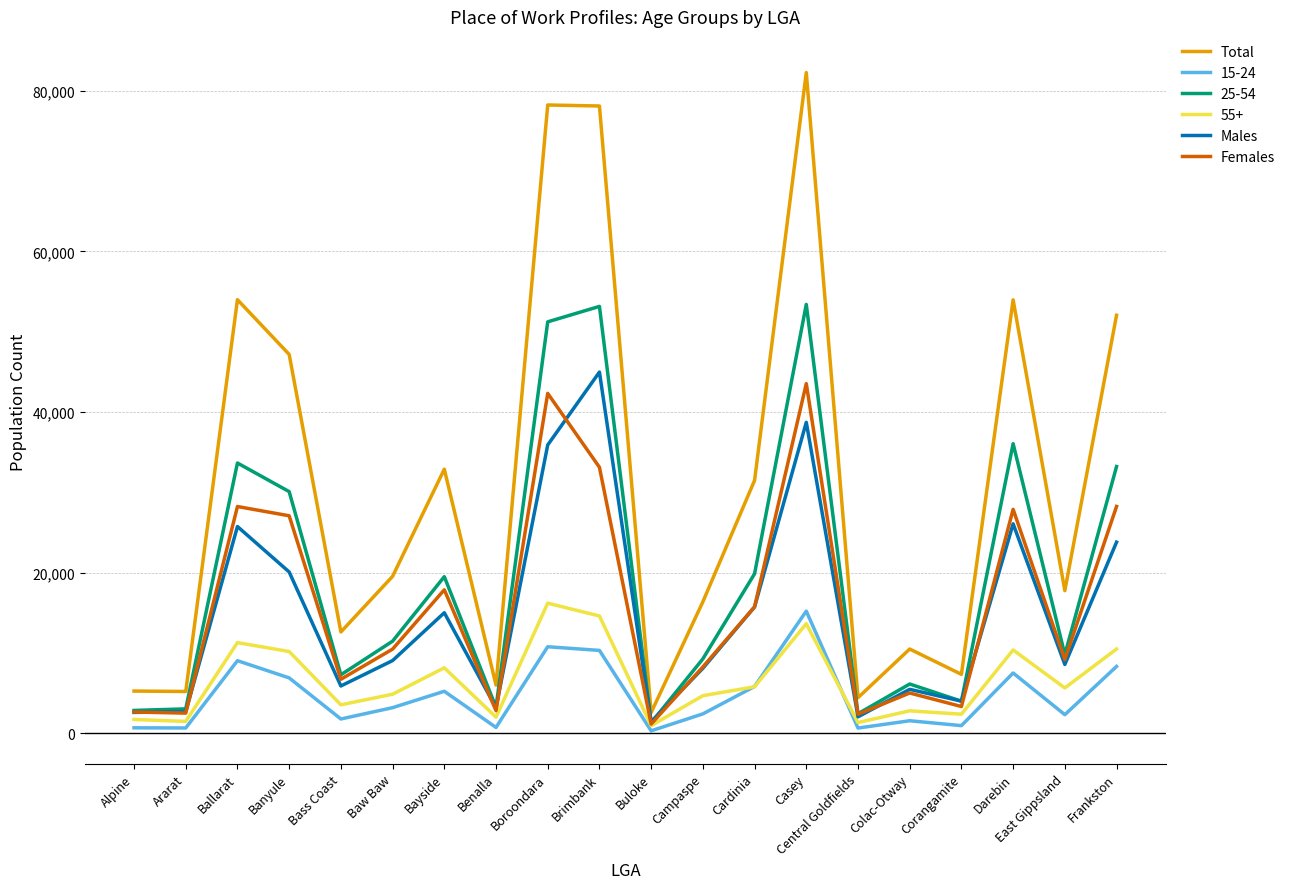

Is this an area chart (filled region under the line)?

No